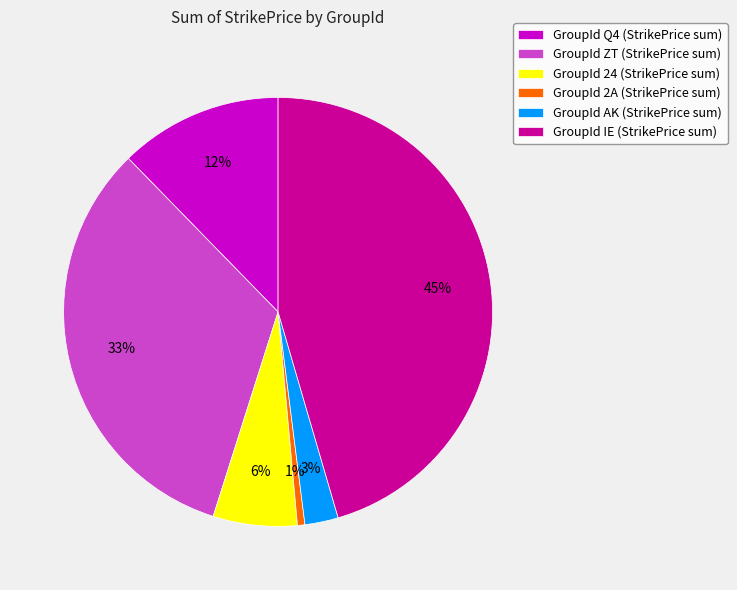

How many segments does this pie chart have?

6